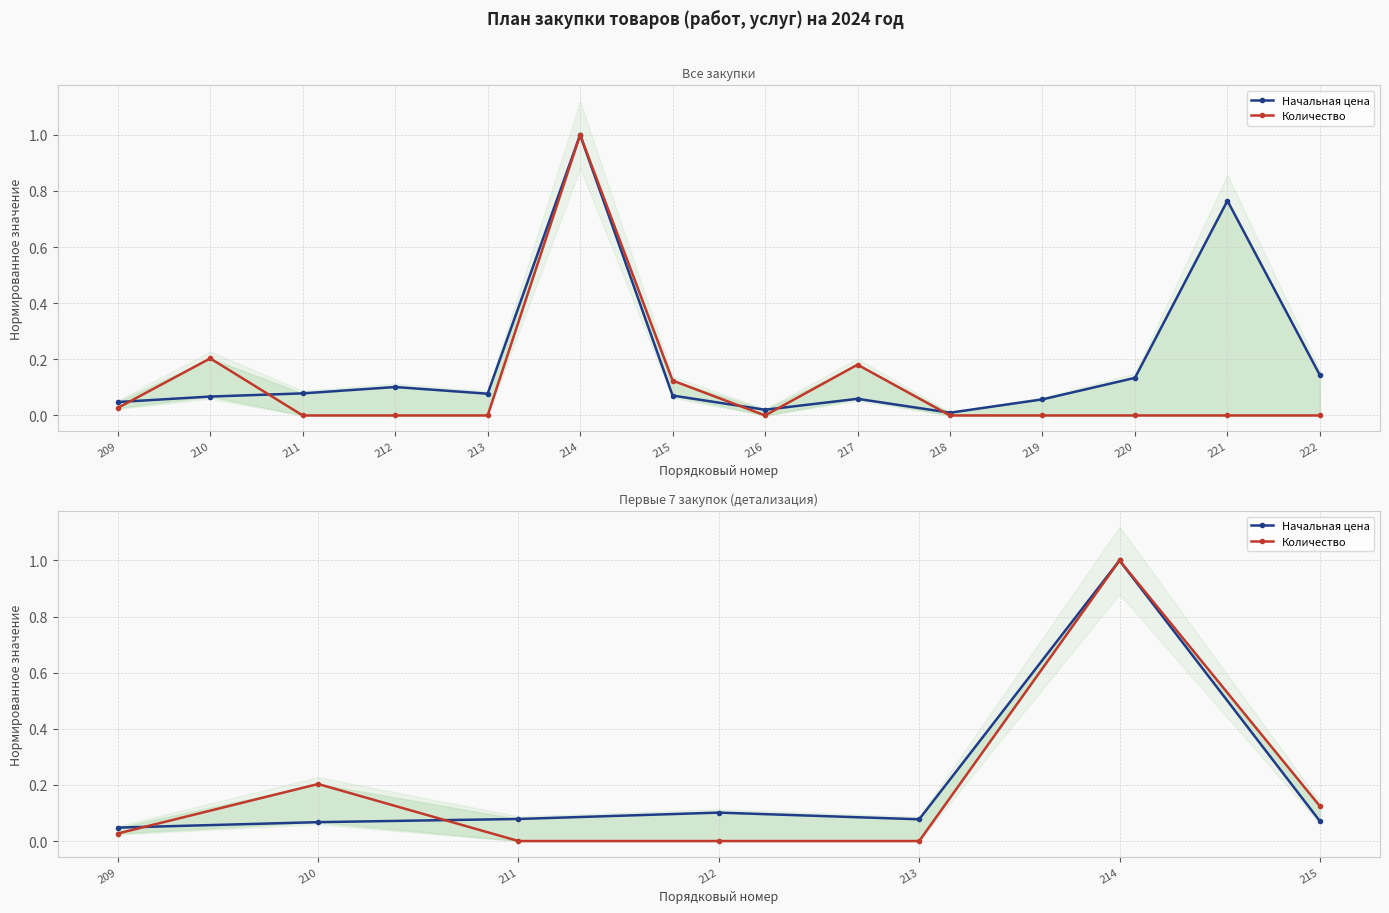

At how many categories does at least one series exceed 0?

7